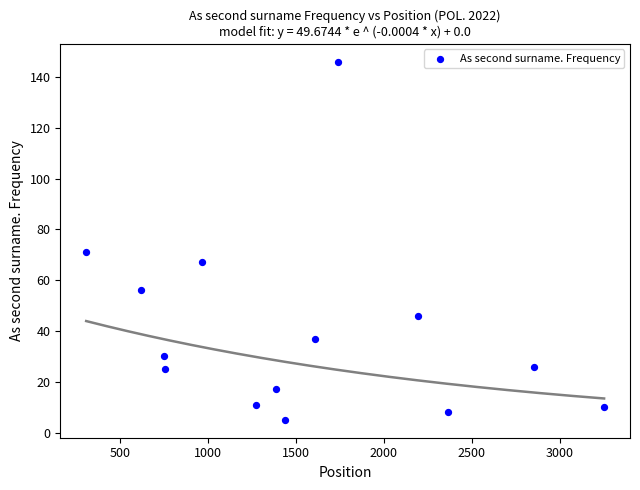

What Y value in the scatter plot is closest to 75?

71